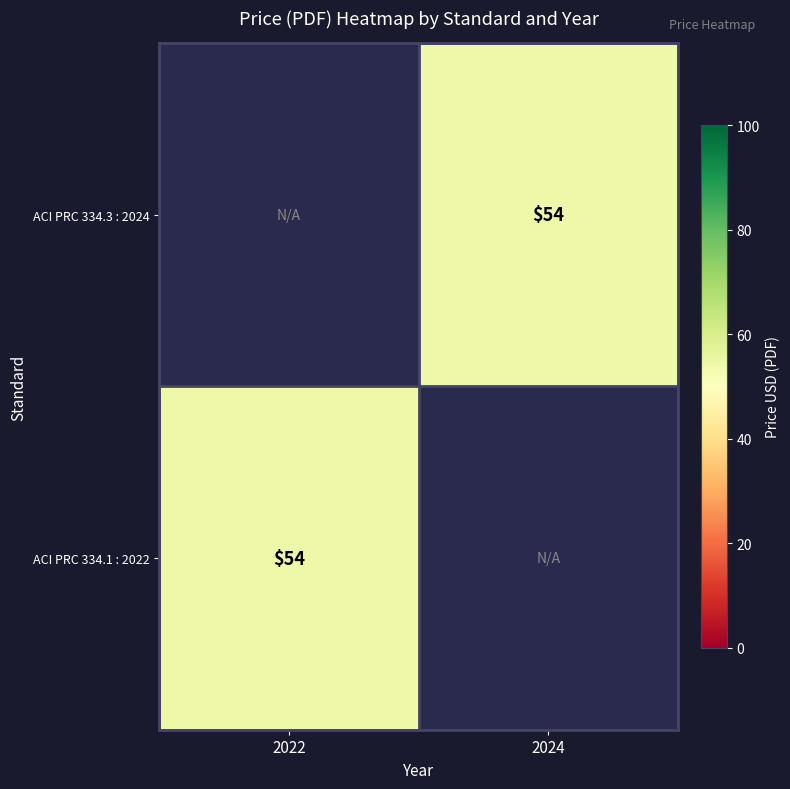

The ACI PRC 334.1 : 2022 series shows 54 at 2022. True or false?

True